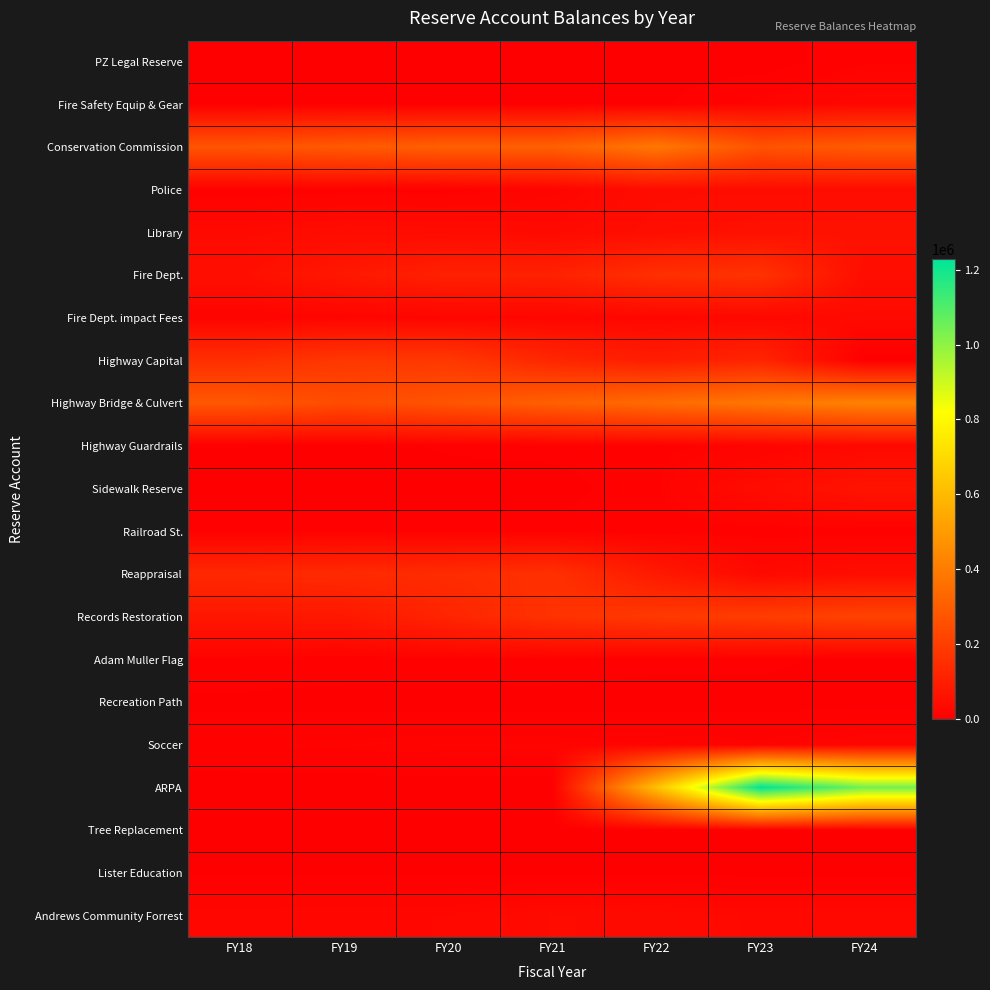

What is the difference between the highest and lowest values at FY21?

307926.3